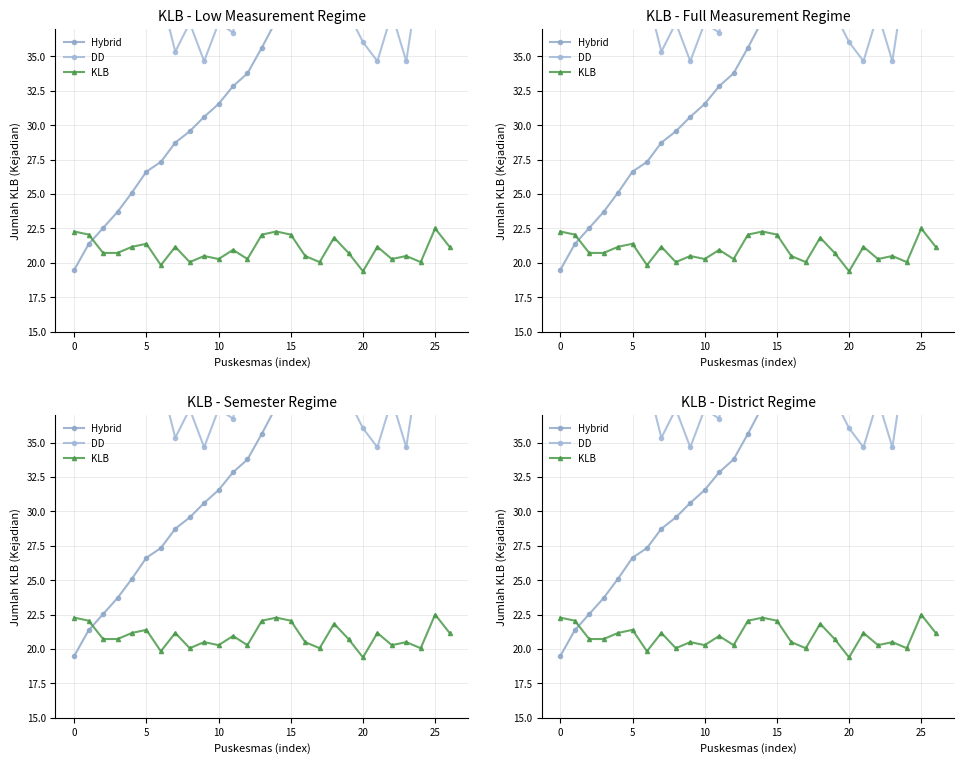

Which has a higher value, 18 or 9?

18